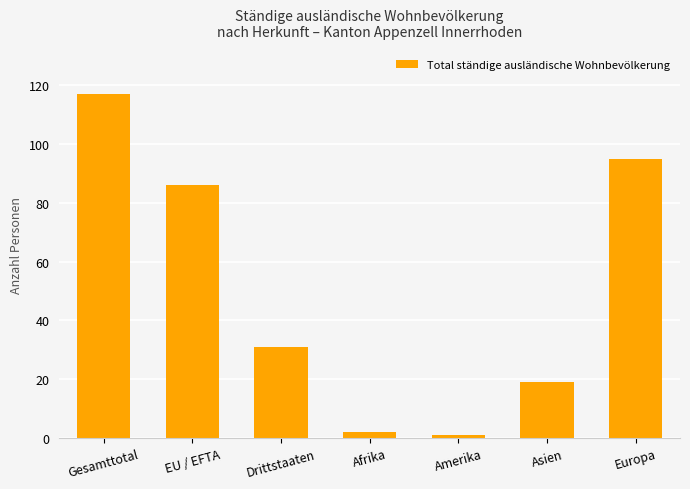

What is the difference between the maximum and minimum values?

116